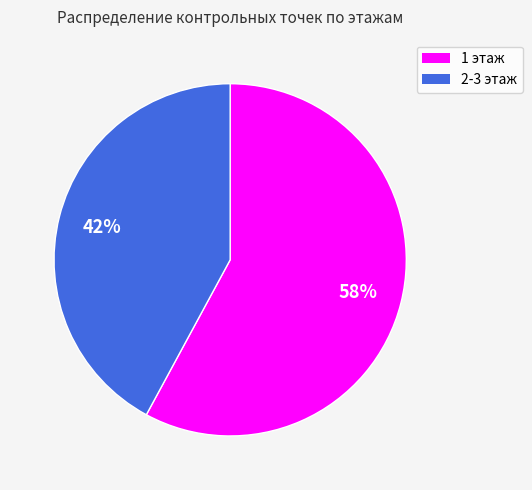

Rank the categories by value from highest to lowest.

1 этаж, 2-3 этаж